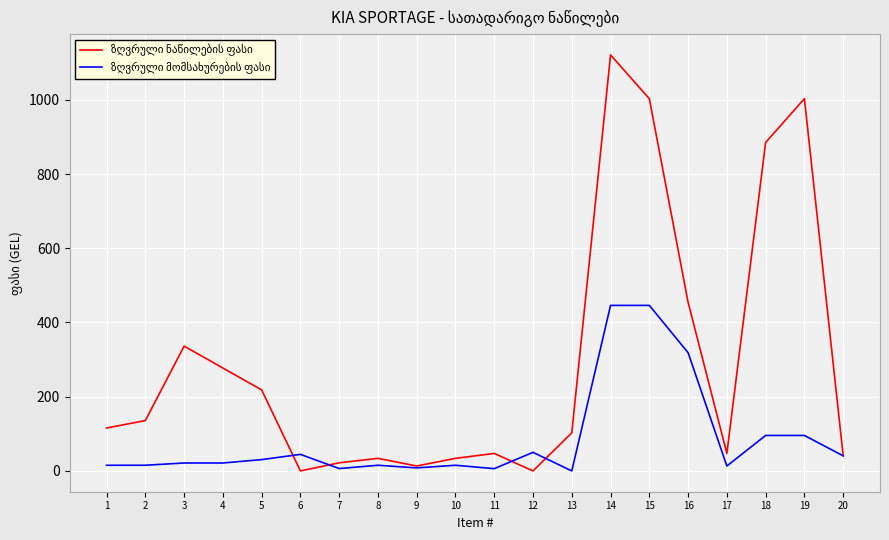

At which category is the sum across all series the highest?

14